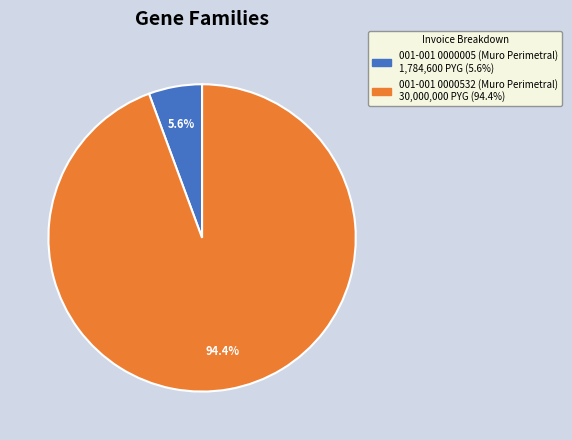

Which category has the smallest portion of the pie?

001-001 0000005 (Muro Perimetral)